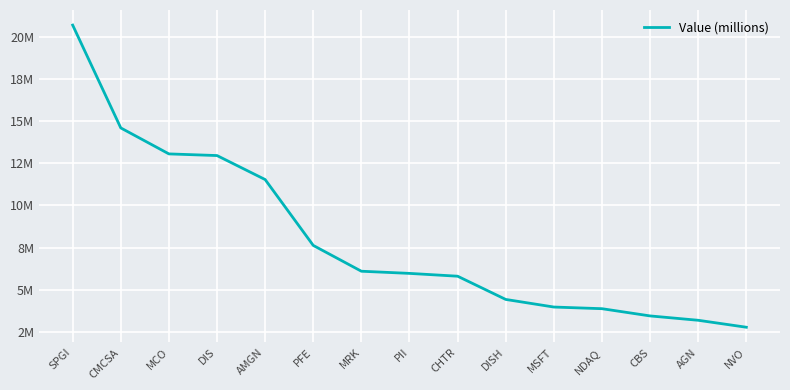

What is the label of the 9th point from the left?

CHTR